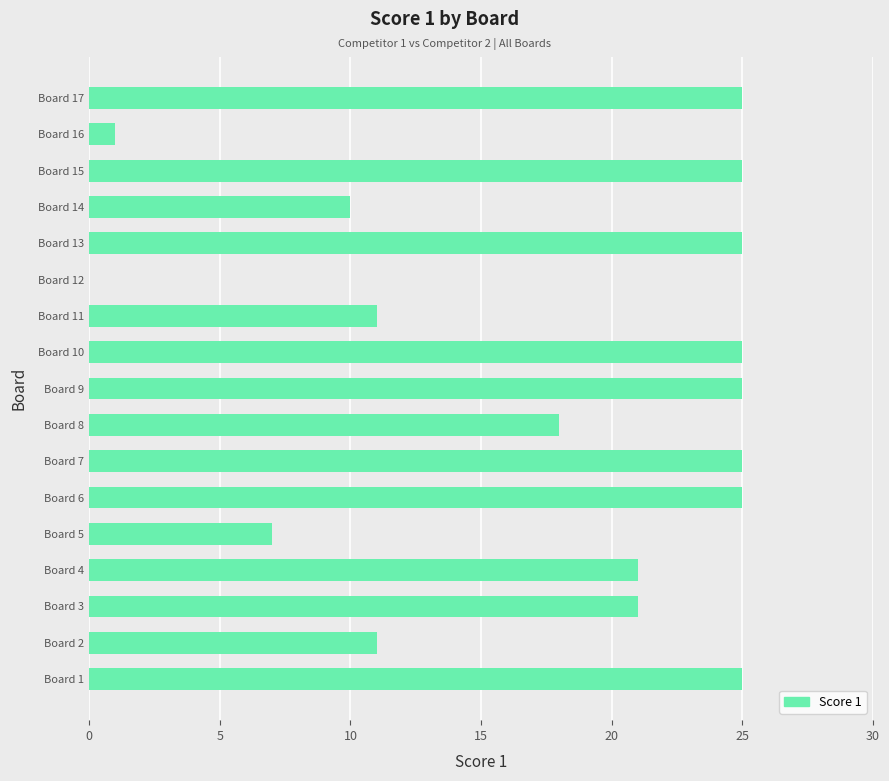

What is the sum of all values?

300